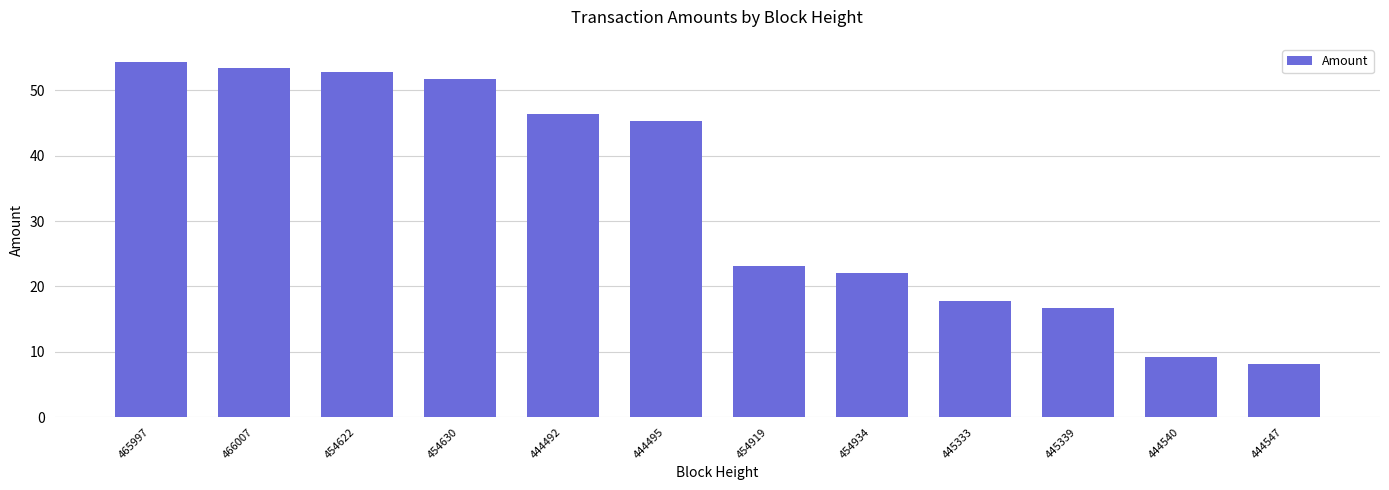

The value at 444540 is 9.2. True or false?

True